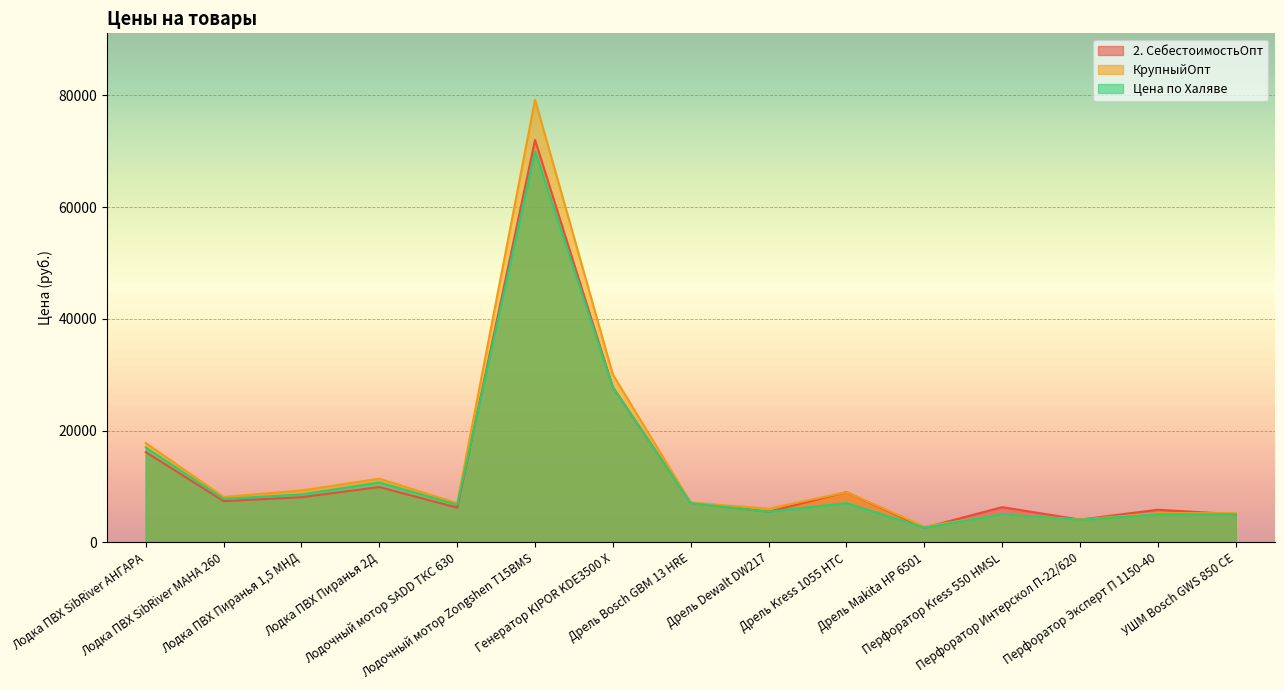

In КрупныйОпт, how many points are higher than both neighbors (excluding endpoints)?

4